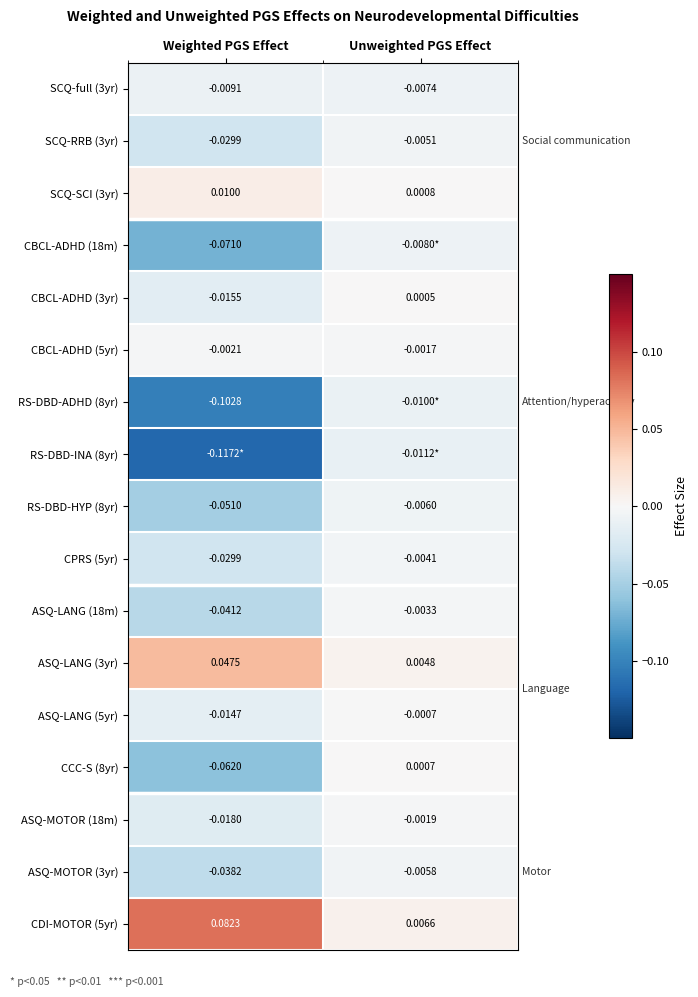

At which label does CDI-MOTOR (5yr) reach its minimum?

Unweighted PGS Effect